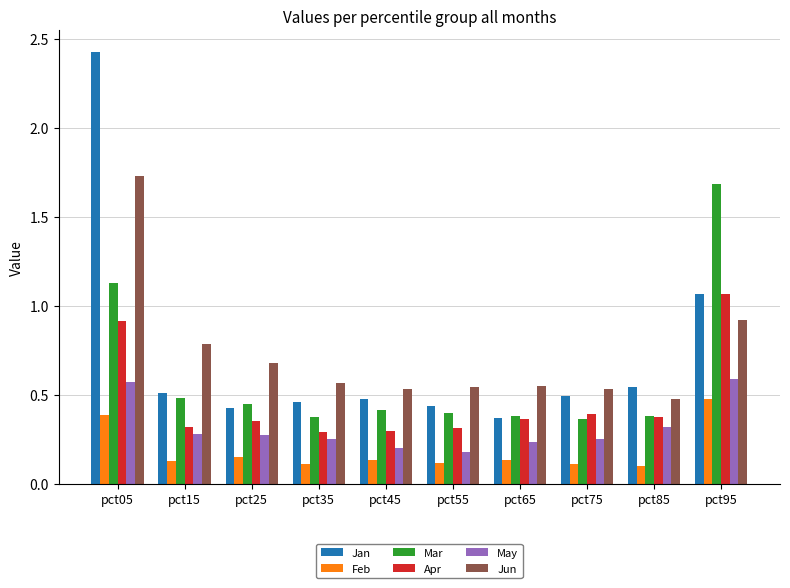

Which category has the lowest value in the Jan series?

pct65